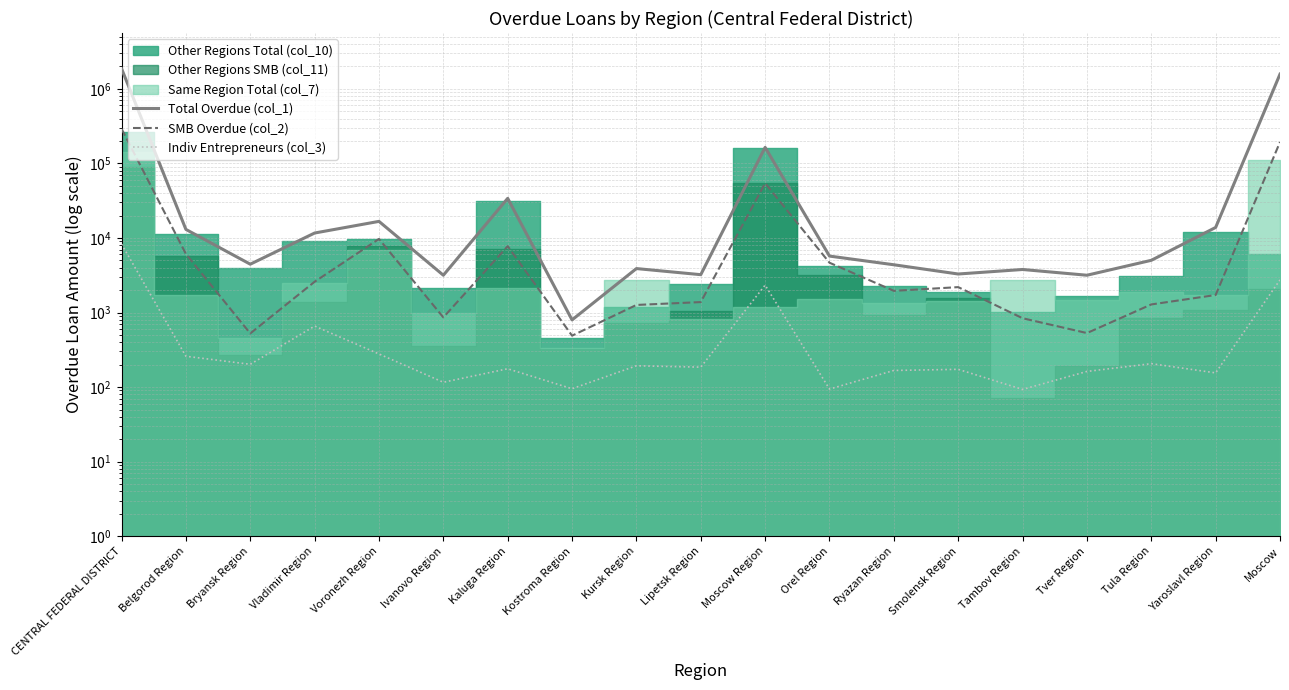

True or false: Indiv Entrepreneurs (col_3) and Total Overdue (col_1) intersect in this chart.

False